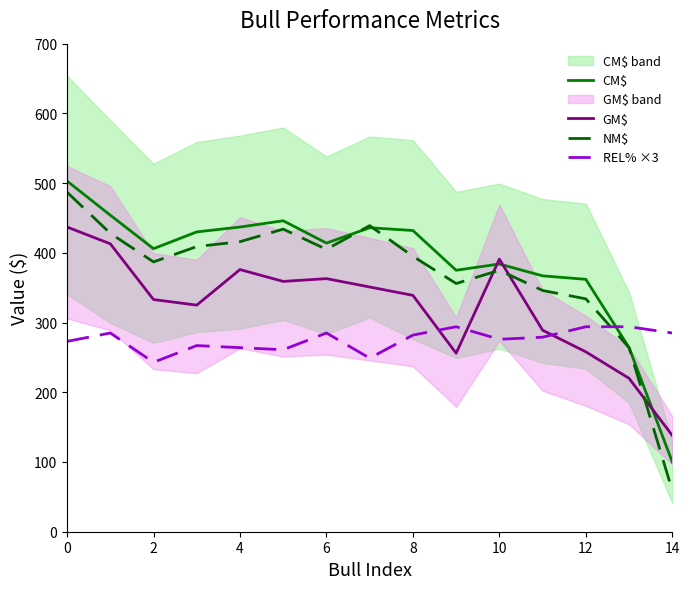

The value of GM$ at 0 is 123. True or false?

False